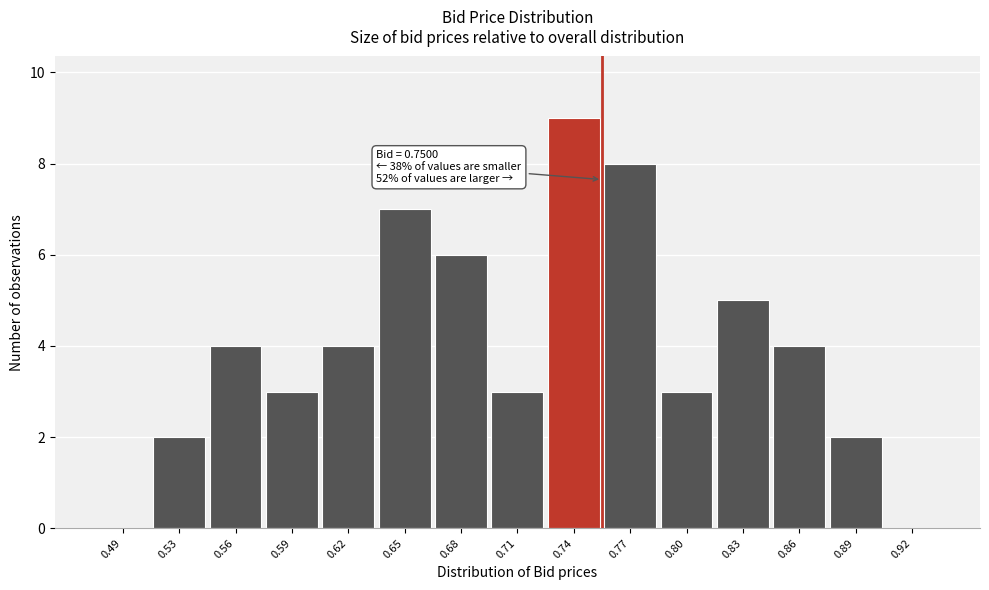

Reading left to right, extract all data points from this chart.

0.49=0	0.53=2	0.56=4	0.59=3	0.62=4	0.65=7	0.68=6	0.71=3	0.74=9	0.77=8	0.80=3	0.83=5	0.86=4	0.89=2	0.92=0